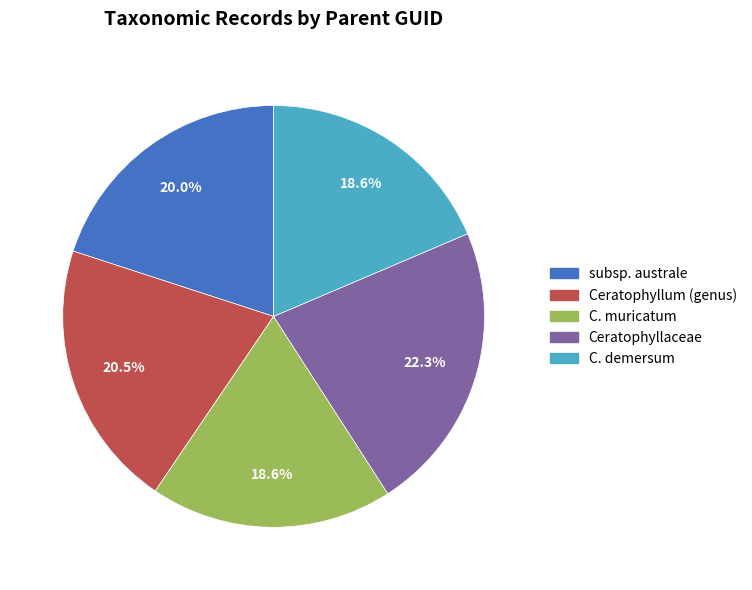

How many slices are in this pie chart?

5